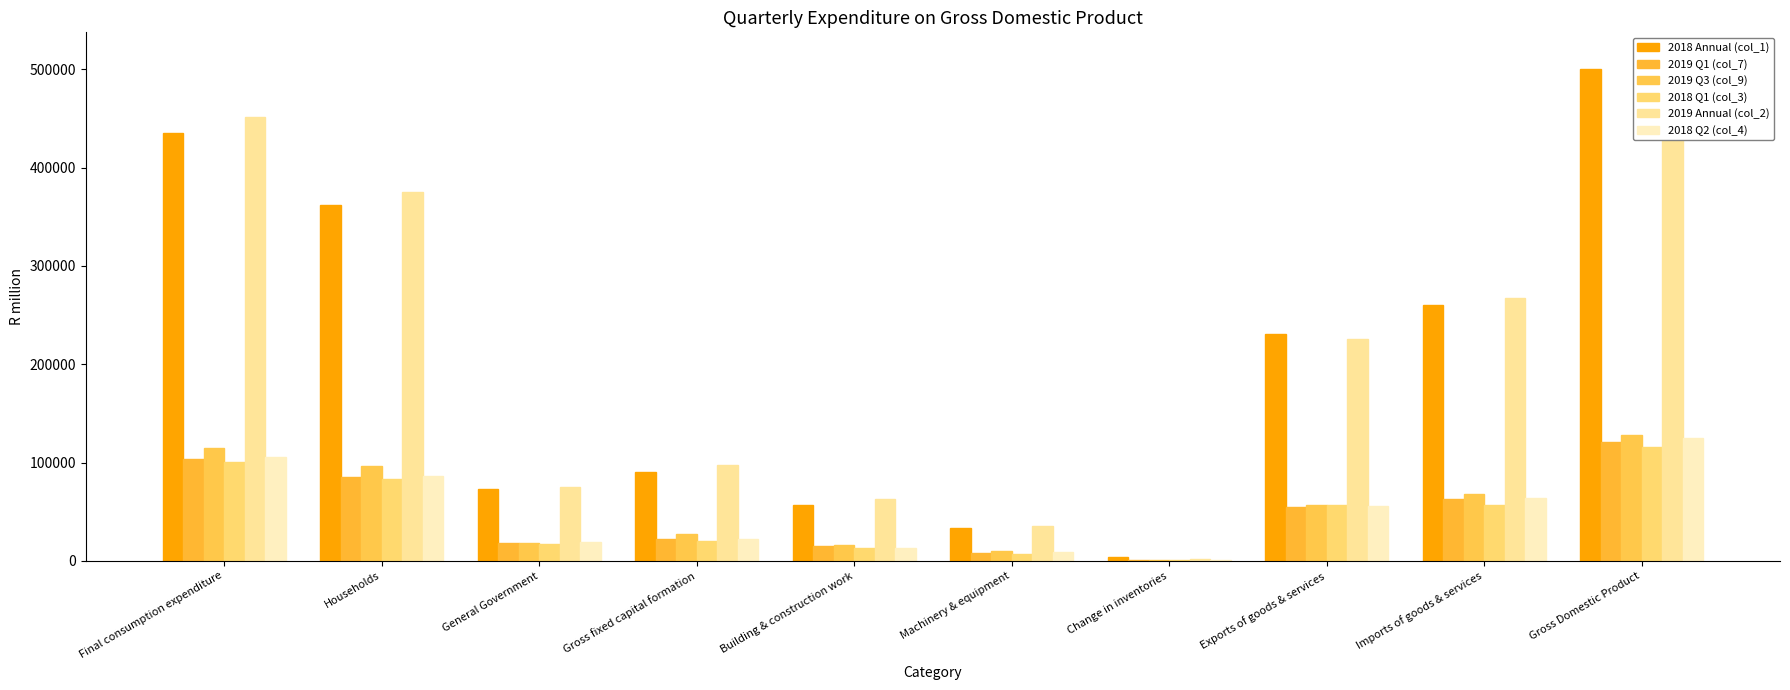

Is the value of 2019 Annual (col_2) at Change in inventories greater than the value of 2018 Q1 (col_3) at Final consumption expenditure?

No